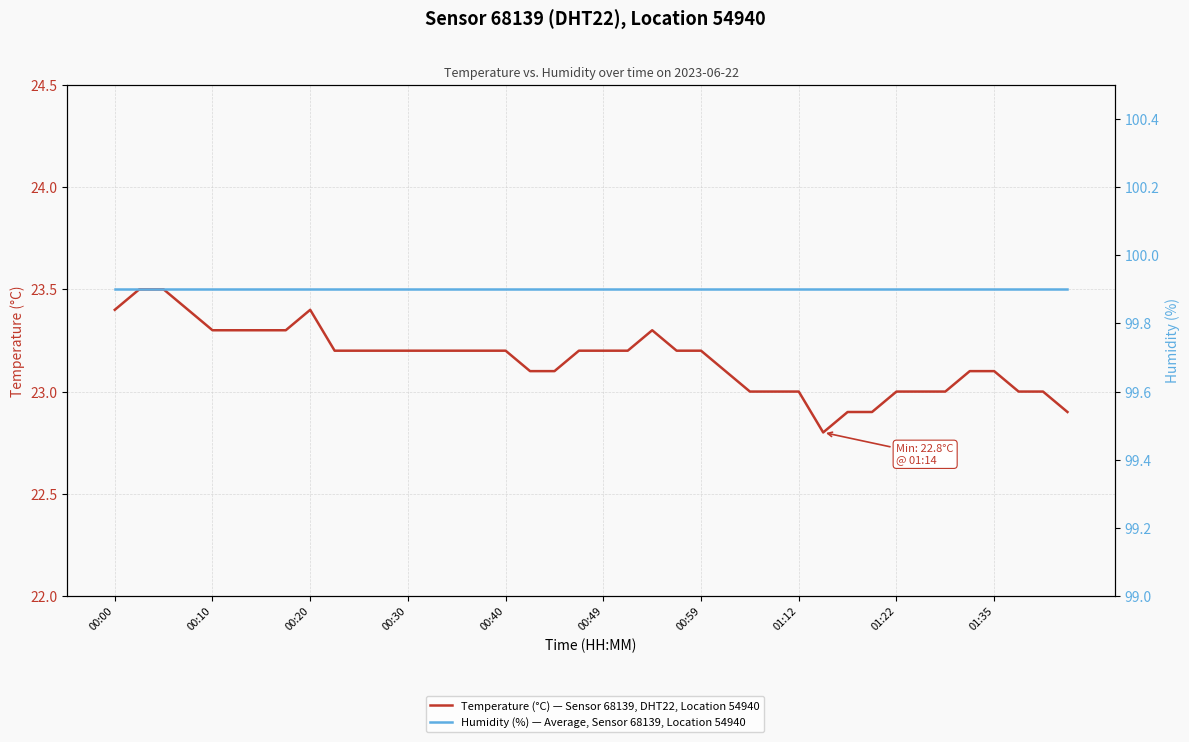

What is the difference between the maximum and minimum values in the Temperature (°C) — Sensor 68139, DHT22, Location 54940 series?

0.7